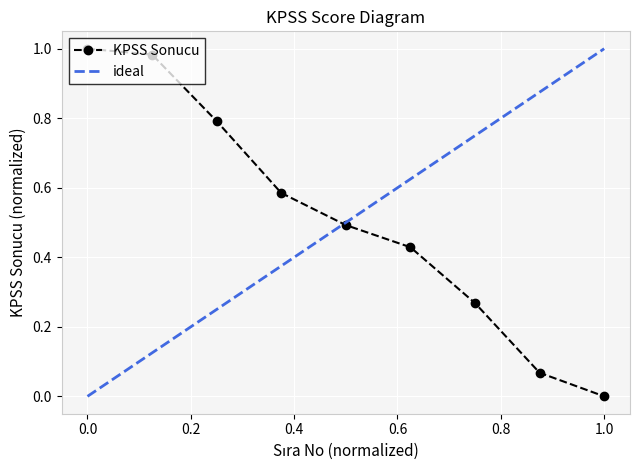

What is the sum of the values at 7 and 6?

0.7